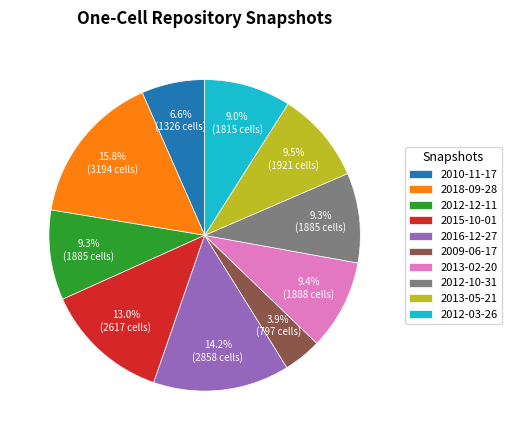

Is there a majority slice in this chart?

No